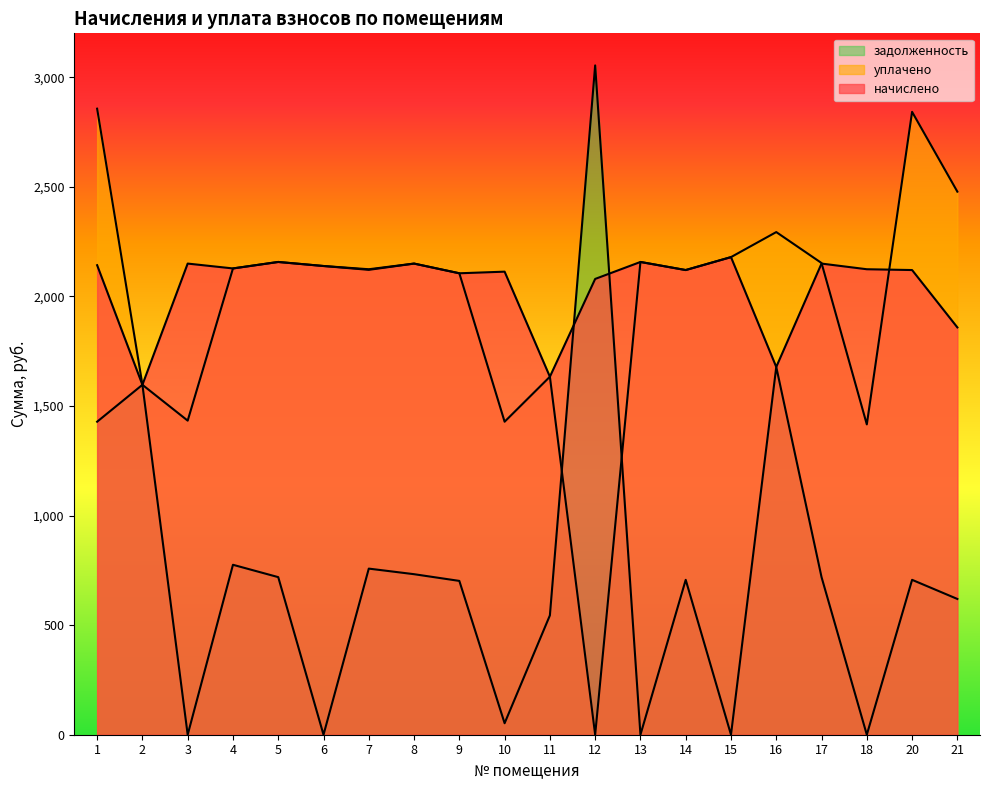

At how many categories does at least one series exceed 1344?

20